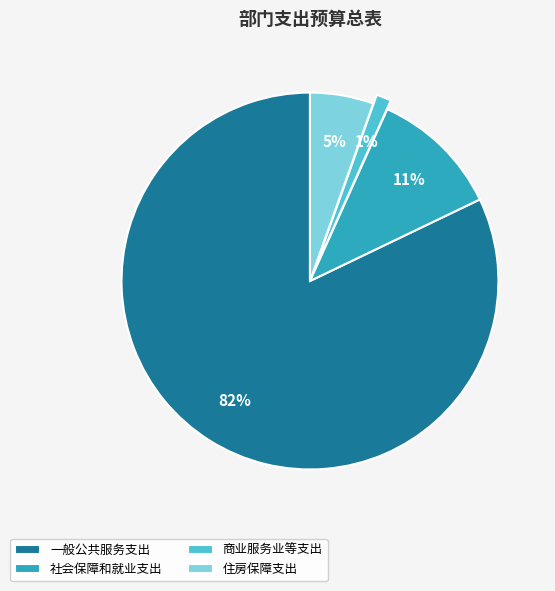

Rank the categories by value from lowest to highest.

商业服务业等支出, 住房保障支出, 社会保障和就业支出, 一般公共服务支出